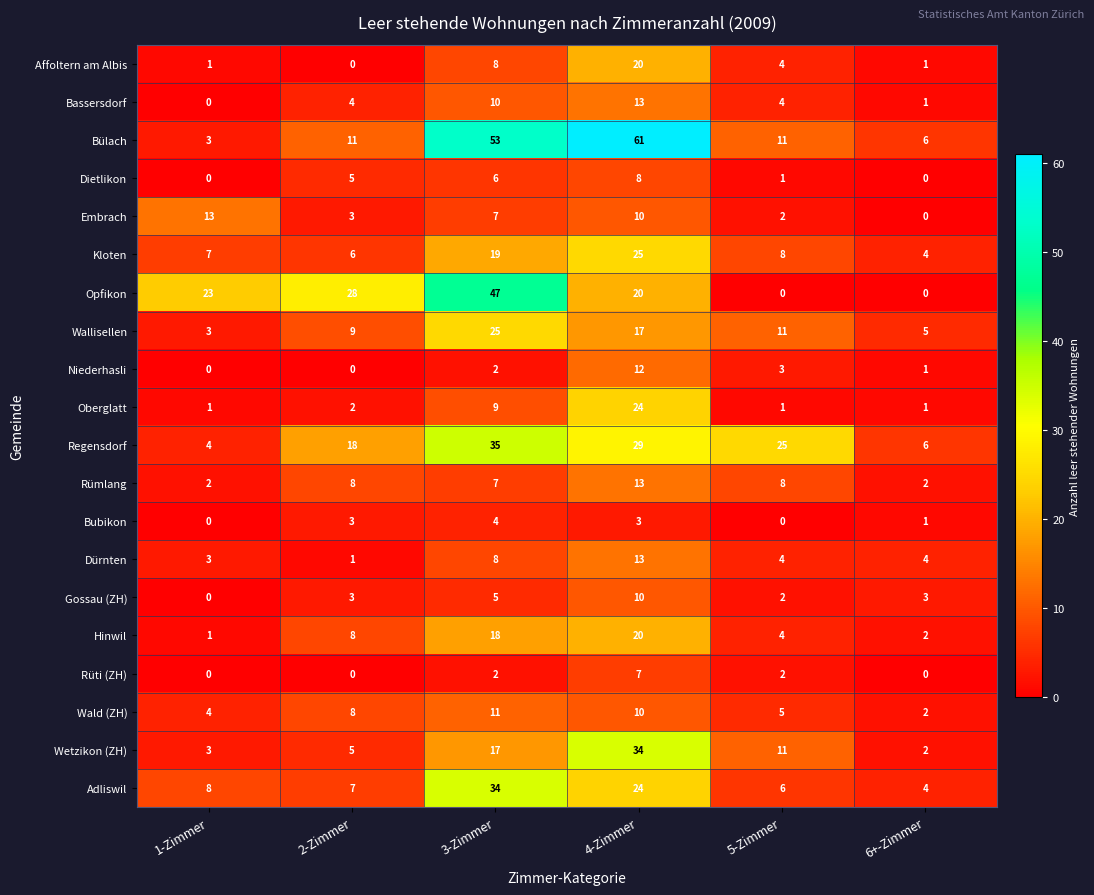

What is the difference between the second highest and second lowest values in the Kloten series?

13